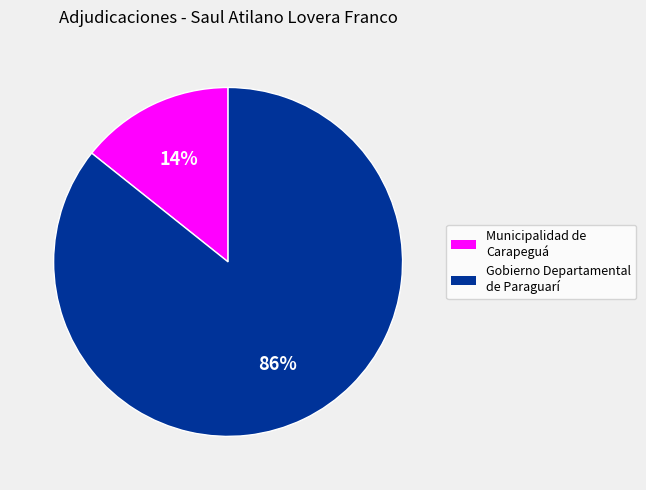

To the nearest percent, what portion does Gobierno Departamental de Paraguarí represent?

86%